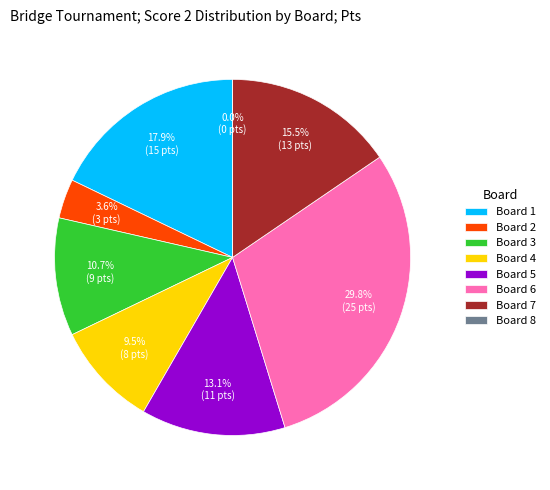

The Board 5 slice represents 19% of the pie. True or false?

False